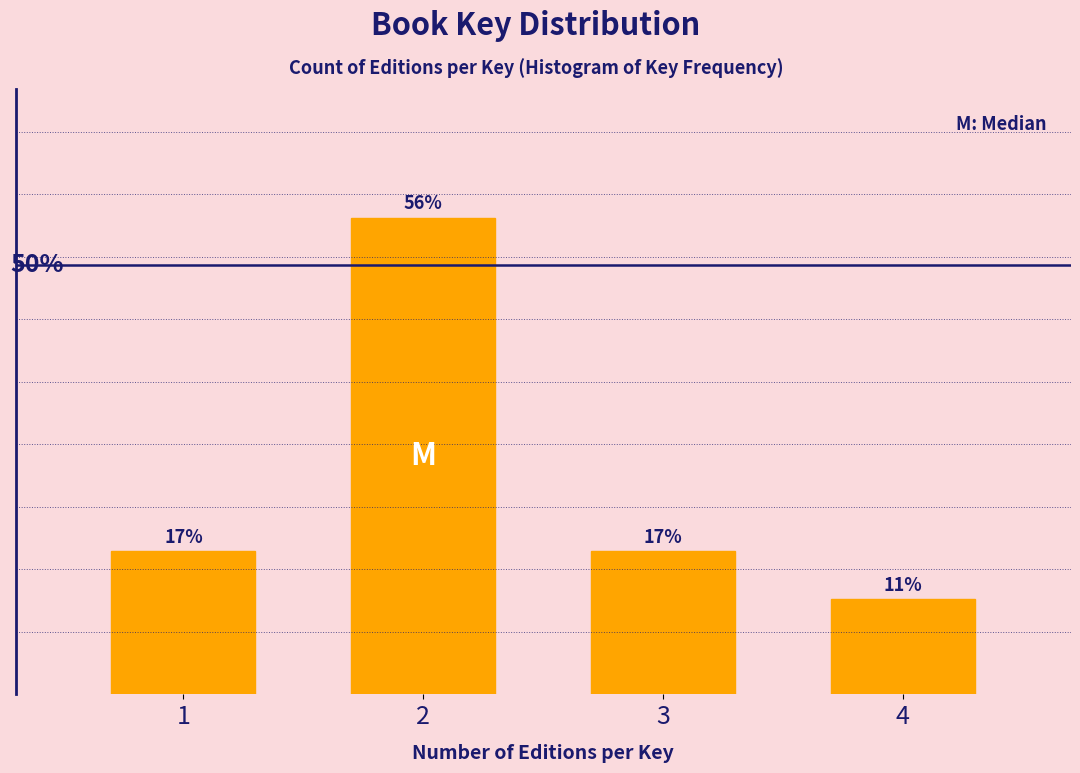

Are the bars horizontal?

No